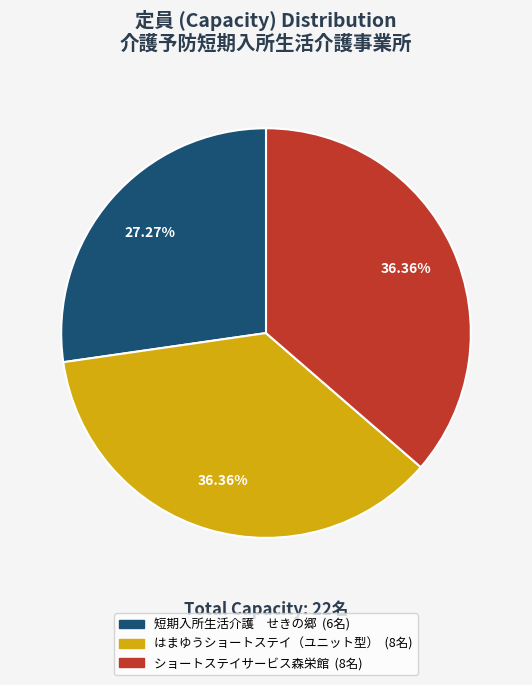

To the nearest percent, what is the difference between the largest and smallest slice percentages?

9%